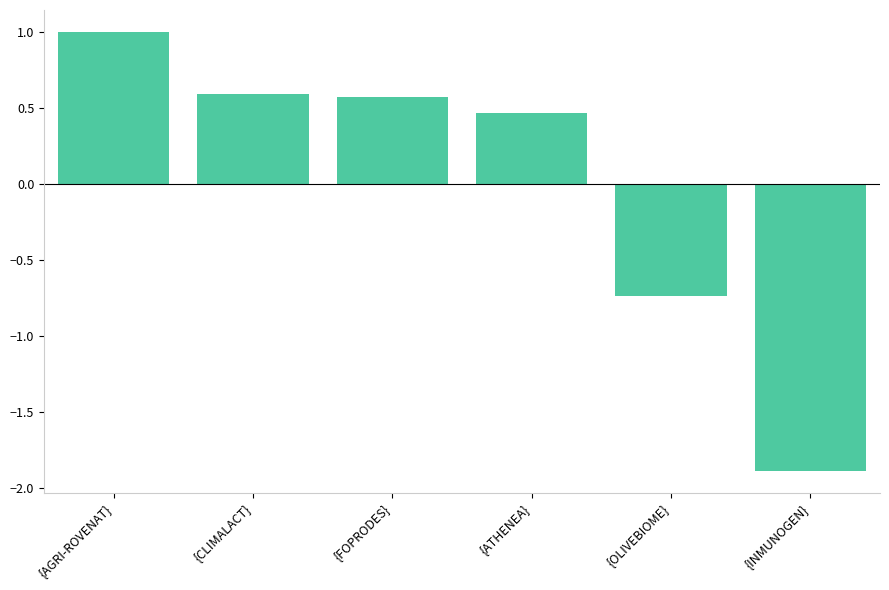

True or false: the data shows -0.4 at {INMUNOGEN}.

False